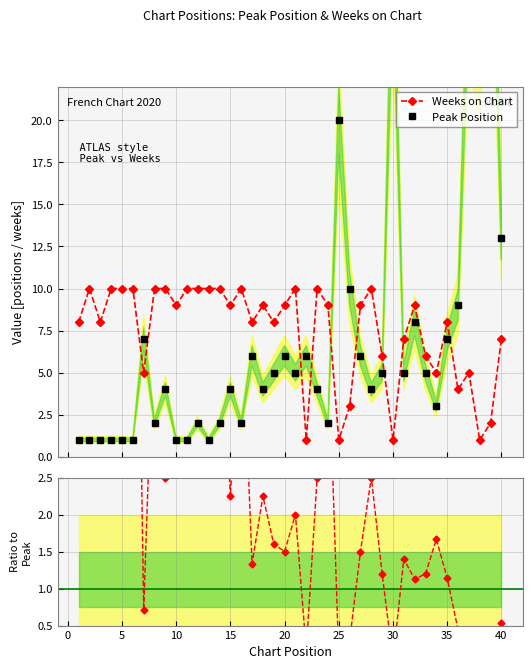

True or false: Weeks on Chart has more than 0 points higher than both neighbors.

True